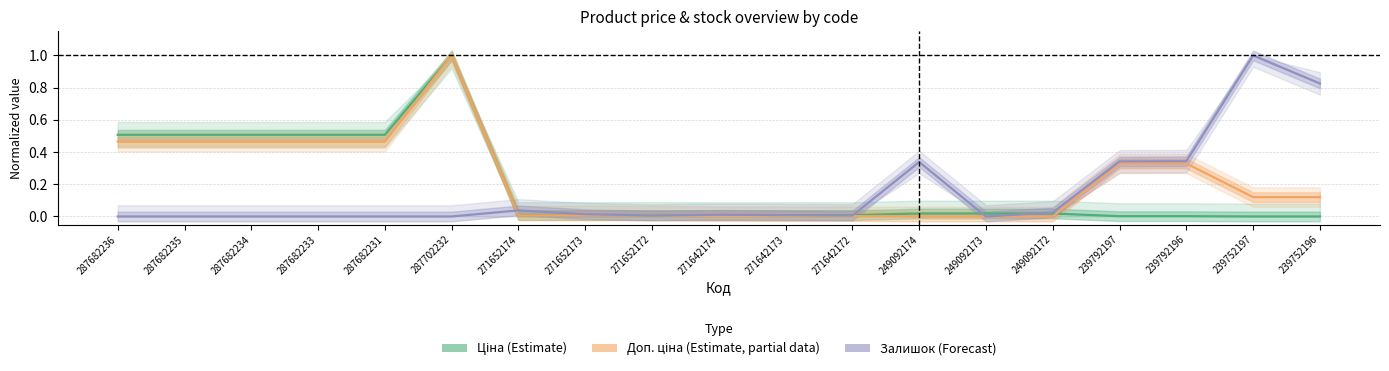

What position from the right is 287682235?

18